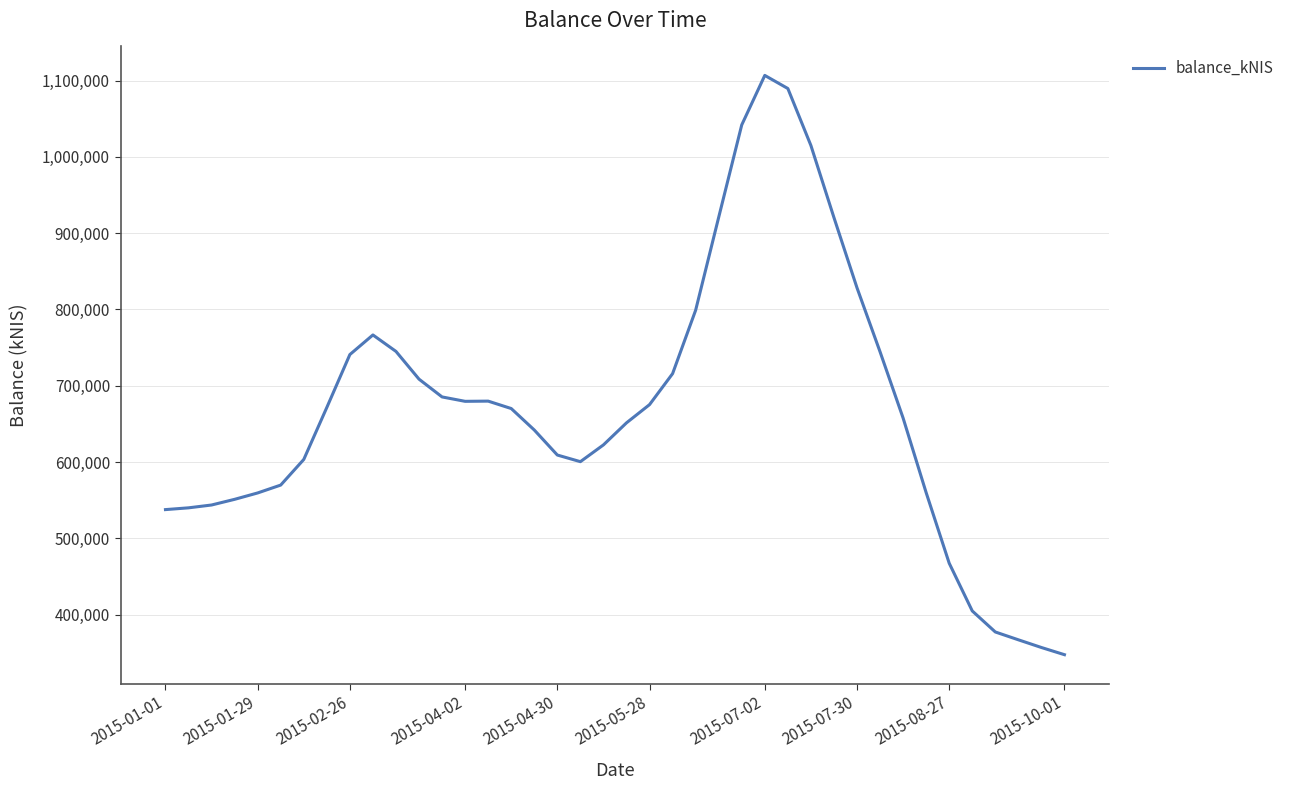

Is this an area chart (filled region under the line)?

No